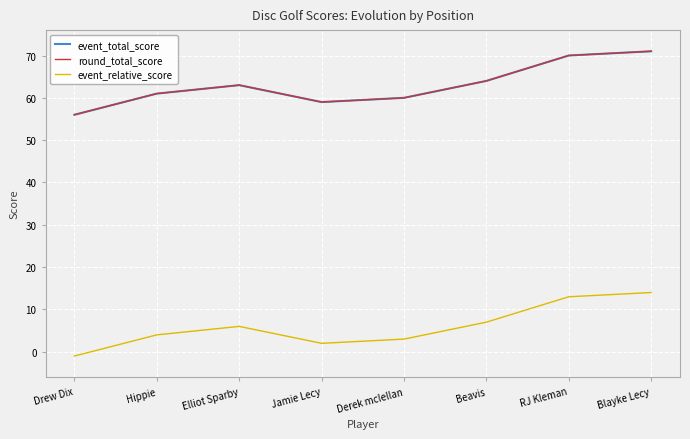

Does the chart display data point markers on the line(s)?

No